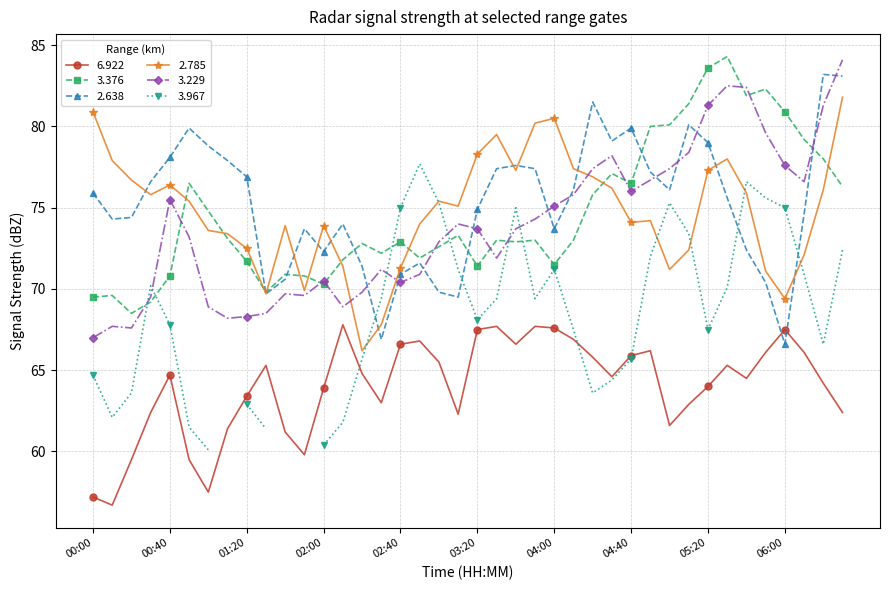

What is the label of the 14th point from the left?

2003/05/15 02:10